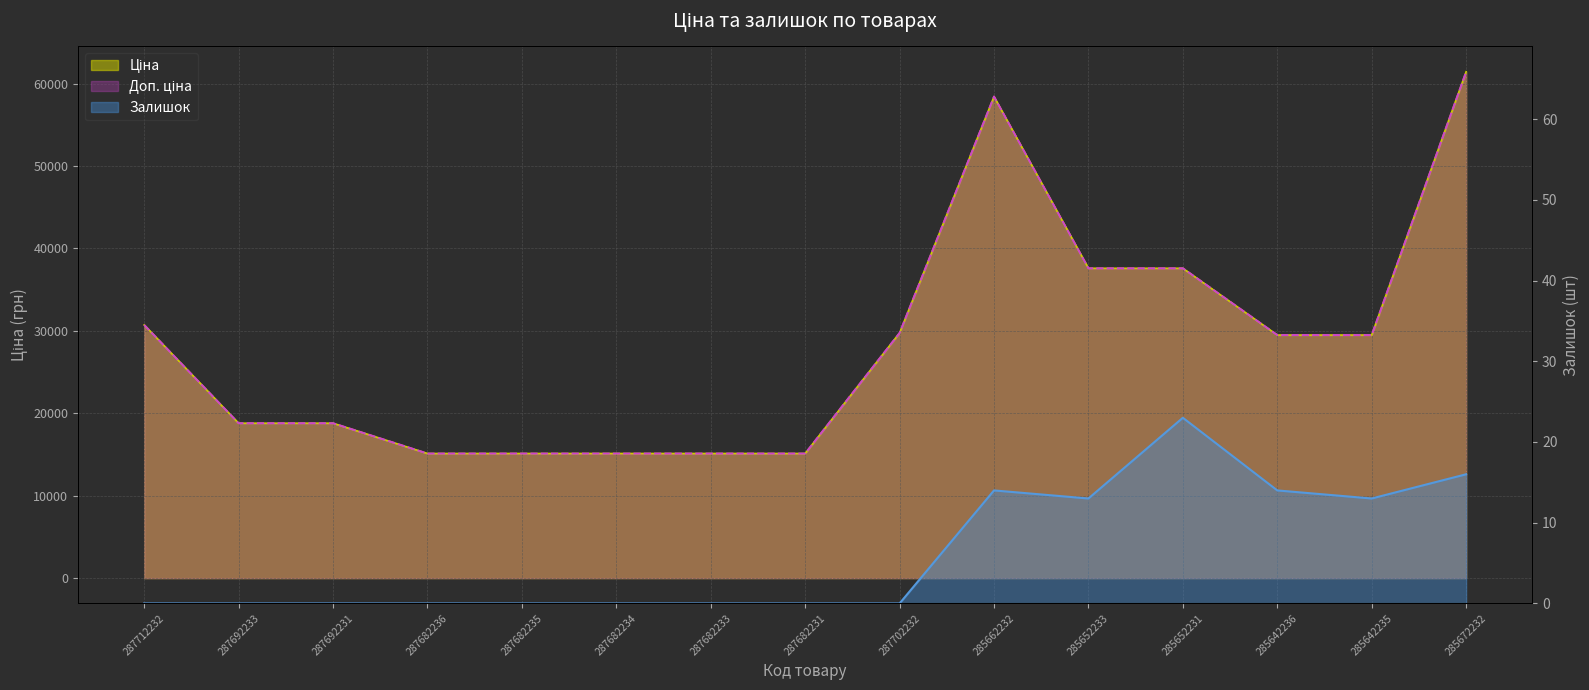

What is the label of the 6th point from the right?

285662232